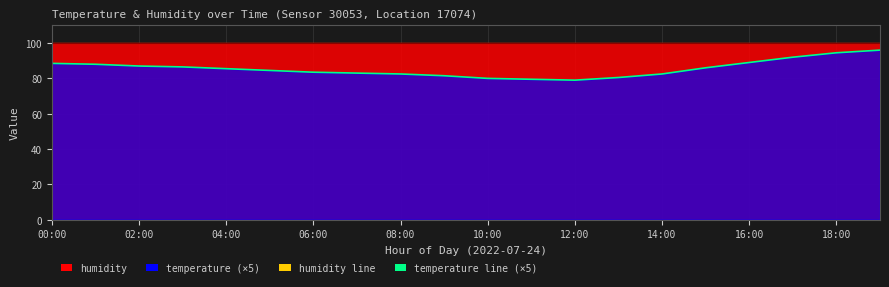

How many data points in temperature line (×5) are above 85?

10